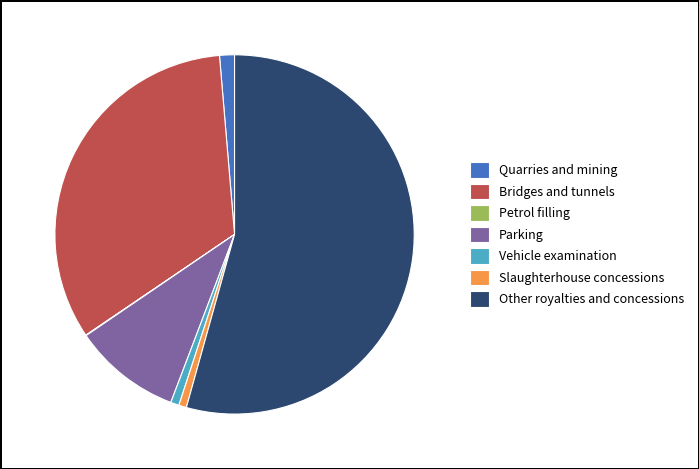

True or false: Vehicle examination accounts for 9% of the total.

False